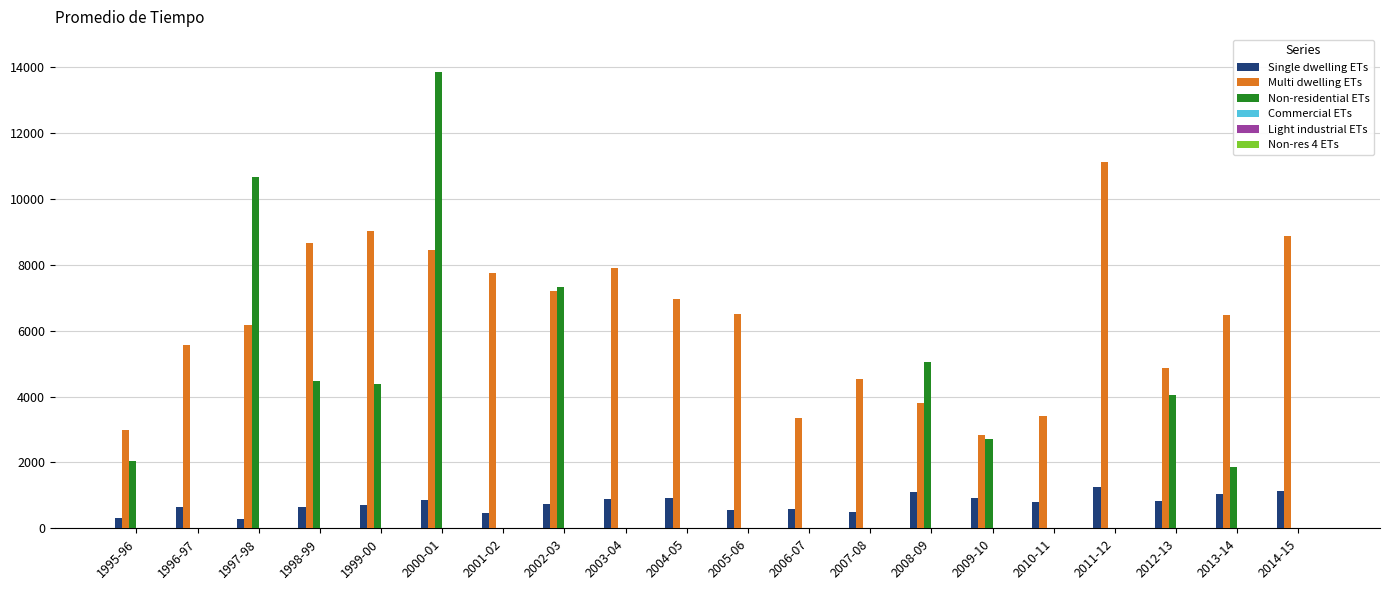

At which category is the sum across all series the highest?

2000-01